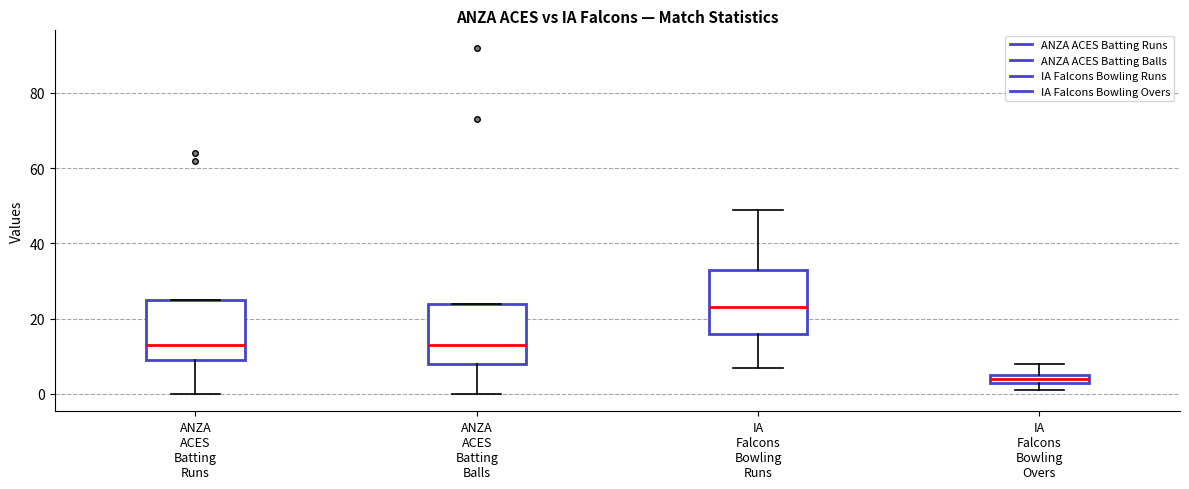

Where is the lower edge of the box for IA Falcons Bowling Runs on the y-axis? The values are not printed on the chart, so give them approximately, as read against the axis.

16